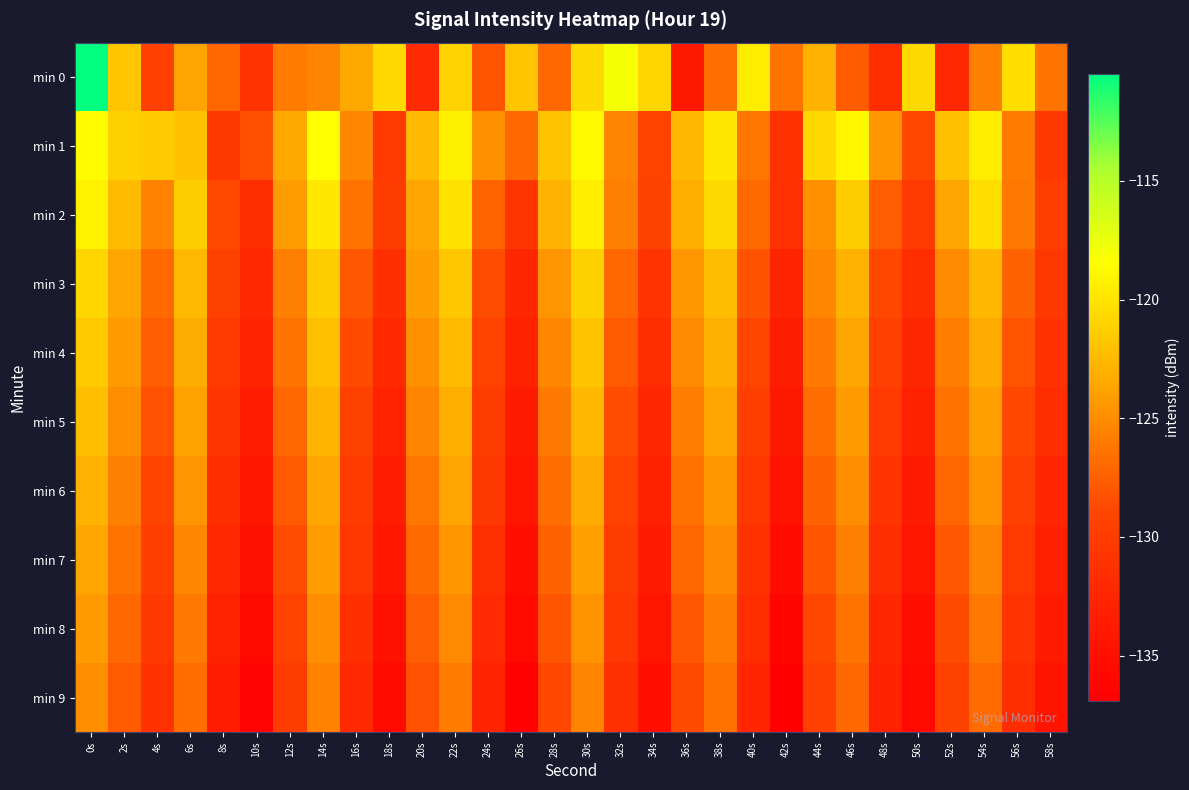

Reading right to left, transcribe all the data shown in this chart.

min 0: 58s=-126.4	56s=-120.3	54s=-125.7	52s=-132.2	50s=-120.5	48s=-131.6	46s=-127.7	44s=-123.0	42s=-126.5	40s=-119.5	38s=-126.7	36s=-134.1	34s=-120.9	32s=-117.9	30s=-120.5	28s=-127.1	26s=-121.8	24s=-128.1	22s=-120.9	20s=-132.0	18s=-120.7	16s=-123.5	14s=-125.5	12s=-125.9	10s=-130.8	8s=-127.2	6s=-123.8	4s=-129.4	2s=-121.8	0s=-110.5
min 1: 58s=-130.4	56s=-125.9	54s=-119.5	52s=-122.1	50s=-128.8	48s=-124.5	46s=-118.9	44s=-120.7	42s=-131.1	40s=-126.3	38s=-119.8	36s=-122.6	34s=-129.2	32s=-125.4	30s=-118.7	28s=-121.9	26s=-127.1	24s=-124.8	22s=-119.3	20s=-122.5	18s=-130.1	16s=-125.3	14s=-118.5	12s=-123.4	10s=-128.4	8s=-130.6	6s=-122.0	4s=-121.5	2s=-121.1	0s=-118.6
min 2: 58s=-129.7	56s=-126.1	54s=-120.3	52s=-123.7	50s=-130.1	48s=-127.6	46s=-121.4	44s=-124.8	42s=-131.2	40s=-126.9	38s=-120.6	36s=-123.1	34s=-129.3	32s=-125.7	30s=-119.4	28s=-122.9	26s=-130.8	24s=-127.3	22s=-120.1	20s=-123.5	18s=-129.9	16s=-126.4	14s=-119.8	12s=-124.2	10s=-131.5	8s=-128.7	6s=-121.3	4s=-125.6	2s=-122.4	0s=-119.2
min 3: 58s=-130.3	56s=-127.4	54s=-122.6	52s=-125.1	50s=-131.6	48s=-128.8	46s=-122.9	44s=-125.3	42s=-132.7	40s=-128.2	38s=-122.3	36s=-124.4	34s=-130.9	32s=-127.1	30s=-121.2	28s=-124.6	26s=-132.3	24s=-128.5	22s=-121.7	20s=-124.1	18s=-131.4	16s=-127.9	14s=-121.4	12s=-125.7	10s=-132.1	8s=-129.3	6s=-122.5	4s=-126.9	2s=-123.6	0s=-120.8
min 4: 58s=-131.0	56s=-128.1	54s=-123.3	52s=-125.8	50s=-132.3	48s=-129.5	46s=-123.6	44s=-126.0	42s=-133.4	40s=-128.9	38s=-123.0	36s=-125.1	34s=-131.6	32s=-127.8	30s=-121.9	28s=-125.3	26s=-133.0	24s=-129.2	22s=-122.4	20s=-124.8	18s=-132.1	16s=-128.6	14s=-122.1	12s=-126.4	10s=-132.8	8s=-130.1	6s=-123.2	4s=-127.6	2s=-124.3	0s=-121.5
min 5: 58s=-131.7	56s=-128.8	54s=-124.0	52s=-126.5	50s=-133.0	48s=-130.2	46s=-124.3	44s=-126.7	42s=-134.1	40s=-129.6	38s=-123.7	36s=-125.8	34s=-132.3	32s=-128.5	30s=-122.6	28s=-126.0	26s=-133.7	24s=-129.9	22s=-123.1	20s=-125.5	18s=-132.8	16s=-129.3	14s=-122.8	12s=-127.1	10s=-133.5	8s=-130.8	6s=-123.9	4s=-128.3	2s=-125.0	0s=-122.2
min 6: 58s=-132.4	56s=-129.5	54s=-124.7	52s=-127.2	50s=-133.7	48s=-130.9	46s=-125.0	44s=-127.4	42s=-134.8	40s=-130.3	38s=-124.4	36s=-126.5	34s=-133.0	32s=-129.2	30s=-123.3	28s=-126.7	26s=-134.4	24s=-130.6	22s=-123.8	20s=-126.2	18s=-133.5	16s=-130.0	14s=-123.5	12s=-127.8	10s=-134.2	8s=-131.5	6s=-124.6	4s=-129.0	2s=-125.7	0s=-122.9
min 7: 58s=-133.1	56s=-130.2	54s=-125.4	52s=-127.9	50s=-134.4	48s=-131.6	46s=-125.7	44s=-128.1	42s=-135.5	40s=-131.0	38s=-125.1	36s=-127.2	34s=-133.7	32s=-129.9	30s=-124.0	28s=-127.4	26s=-135.1	24s=-131.3	22s=-124.5	20s=-126.9	18s=-134.2	16s=-130.7	14s=-124.2	12s=-128.5	10s=-134.9	8s=-132.2	6s=-125.3	4s=-129.7	2s=-126.4	0s=-123.6
min 8: 58s=-133.8	56s=-130.9	54s=-126.1	52s=-128.6	50s=-135.1	48s=-132.3	46s=-126.4	44s=-128.8	42s=-136.2	40s=-131.7	38s=-125.8	36s=-127.9	34s=-134.4	32s=-130.6	30s=-124.7	28s=-128.1	26s=-135.8	24s=-132.0	22s=-125.2	20s=-127.6	18s=-134.9	16s=-131.4	14s=-124.9	12s=-129.2	10s=-135.6	8s=-132.9	6s=-126.0	4s=-130.4	2s=-127.1	0s=-124.3
min 9: 58s=-134.5	56s=-131.6	54s=-126.8	52s=-129.3	50s=-135.8	48s=-133.0	46s=-127.1	44s=-129.5	42s=-136.9	40s=-132.4	38s=-126.5	36s=-128.6	34s=-135.1	32s=-131.3	30s=-125.4	28s=-128.8	26s=-136.5	24s=-132.7	22s=-125.9	20s=-128.3	18s=-135.6	16s=-132.1	14s=-125.6	12s=-129.9	10s=-136.3	8s=-133.6	6s=-126.7	4s=-131.1	2s=-127.8	0s=-125.0